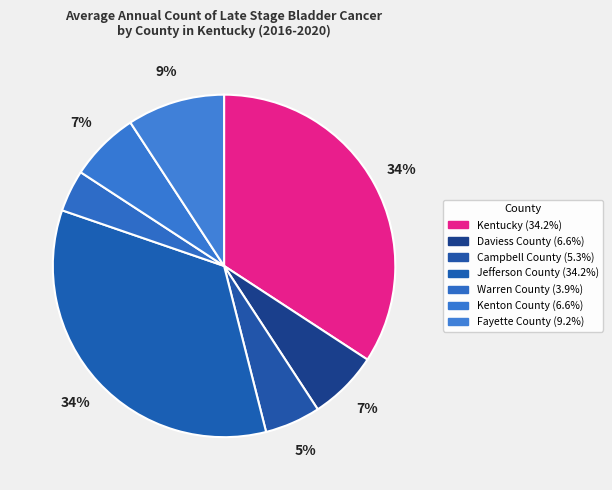

How many slices are in this pie chart?

7